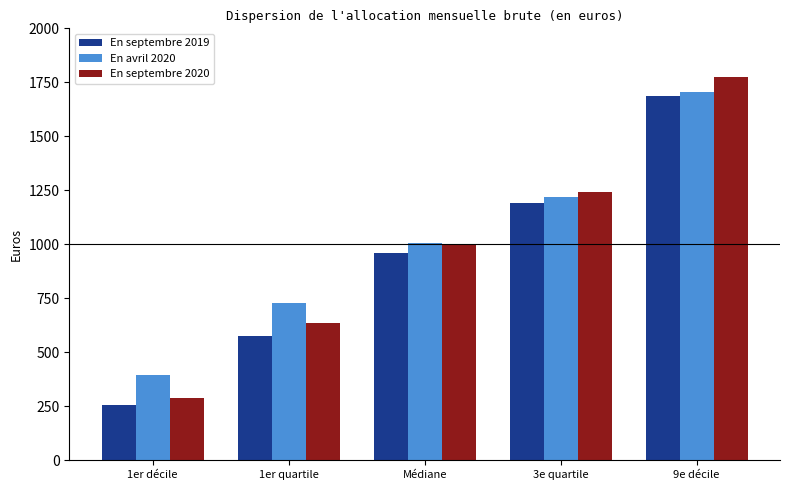

What is the label of the 1st bar from the right?

9e décile